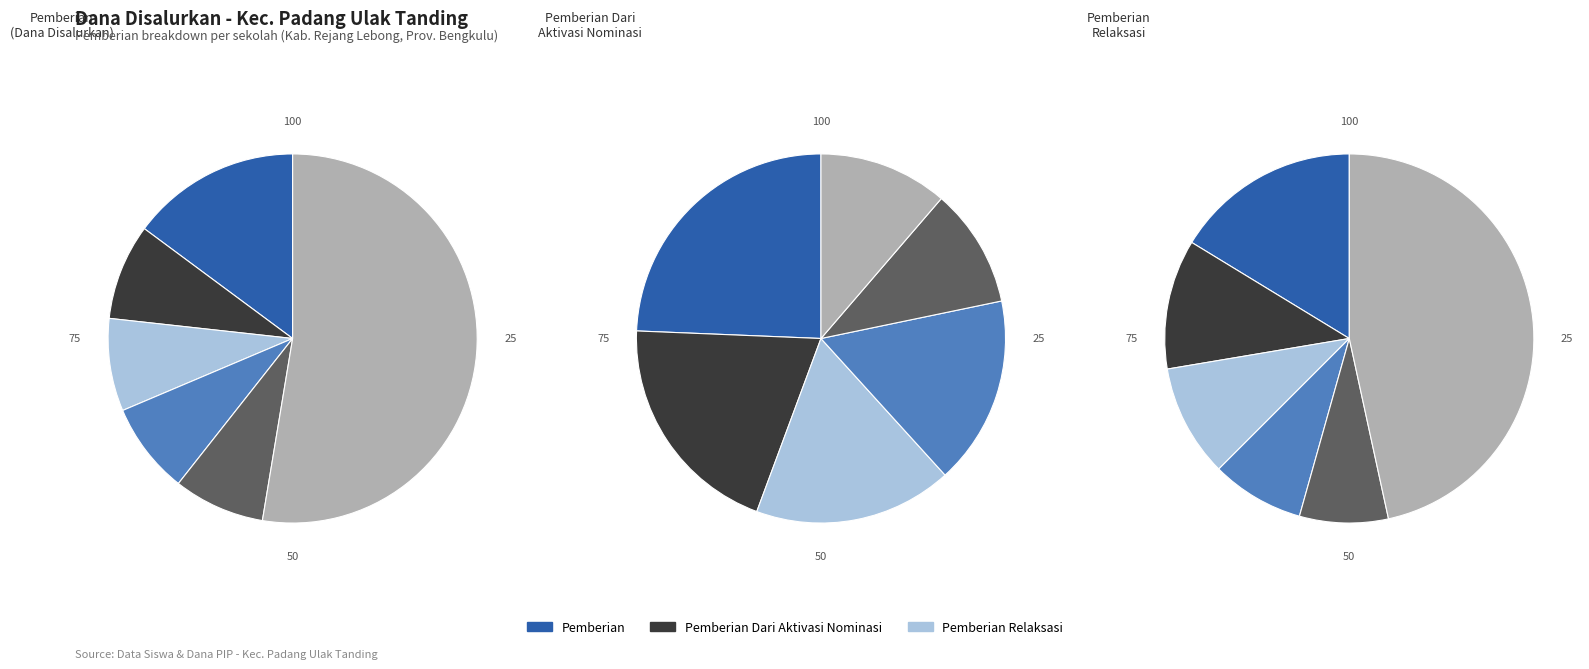

At SD NEGERI 146, list the series in order from largest to smallest.

Pemberian, Pemberian Relaksasi, Pemberian Dari Aktivasi Nominasi